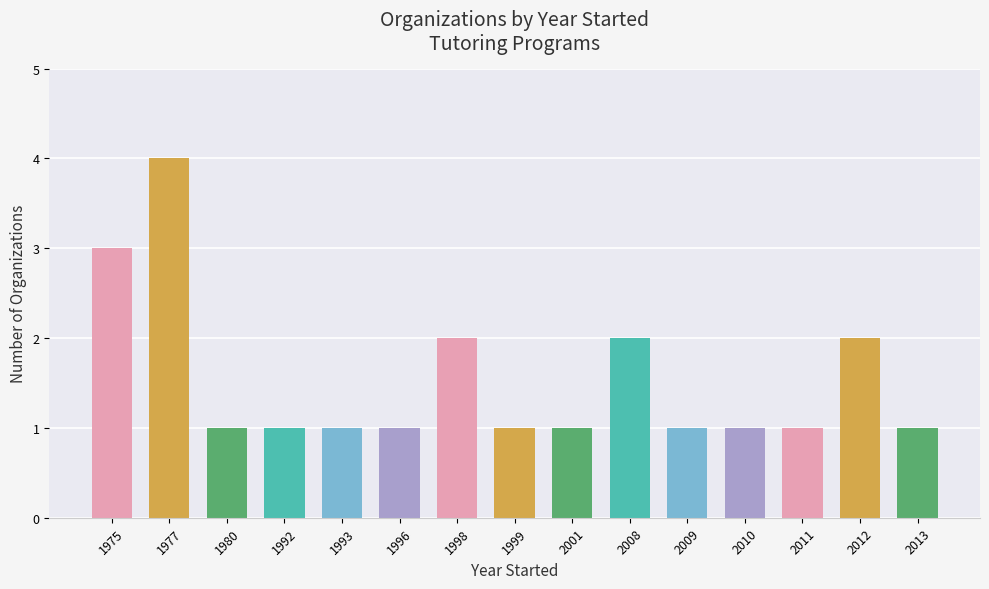

What is the average value?

2